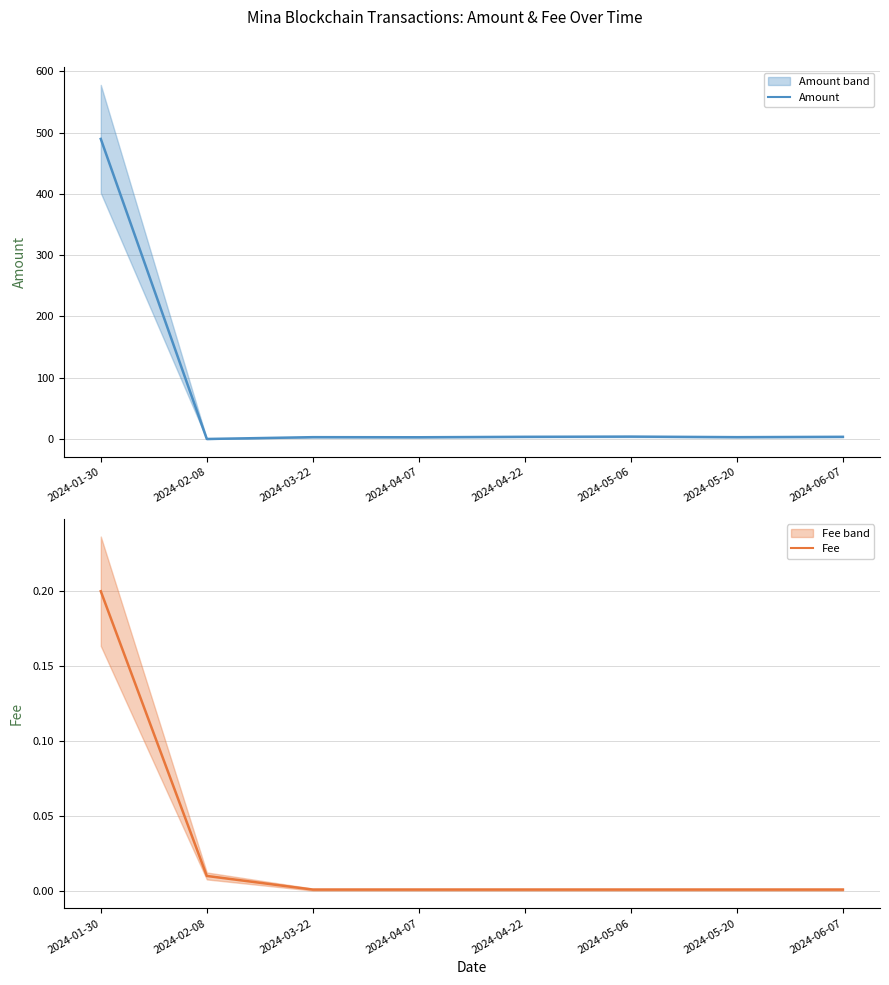

Which series has the largest total across all categories?

Amount